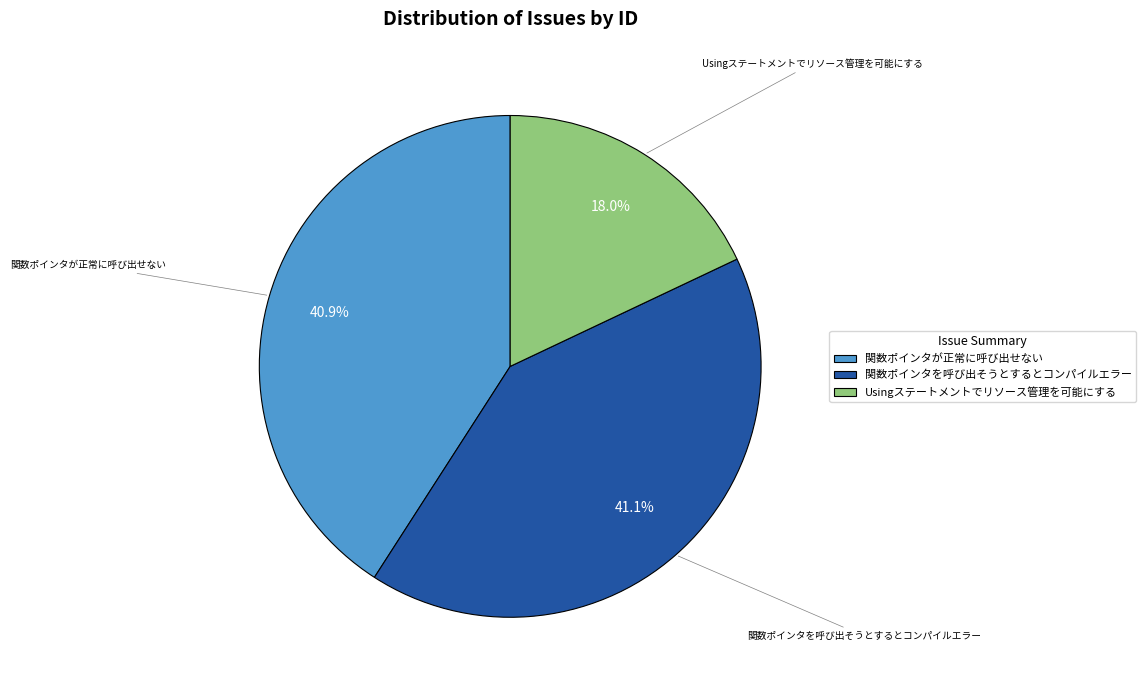

Which slice is the smallest?

Usingステートメントでリソース管理を可能にする